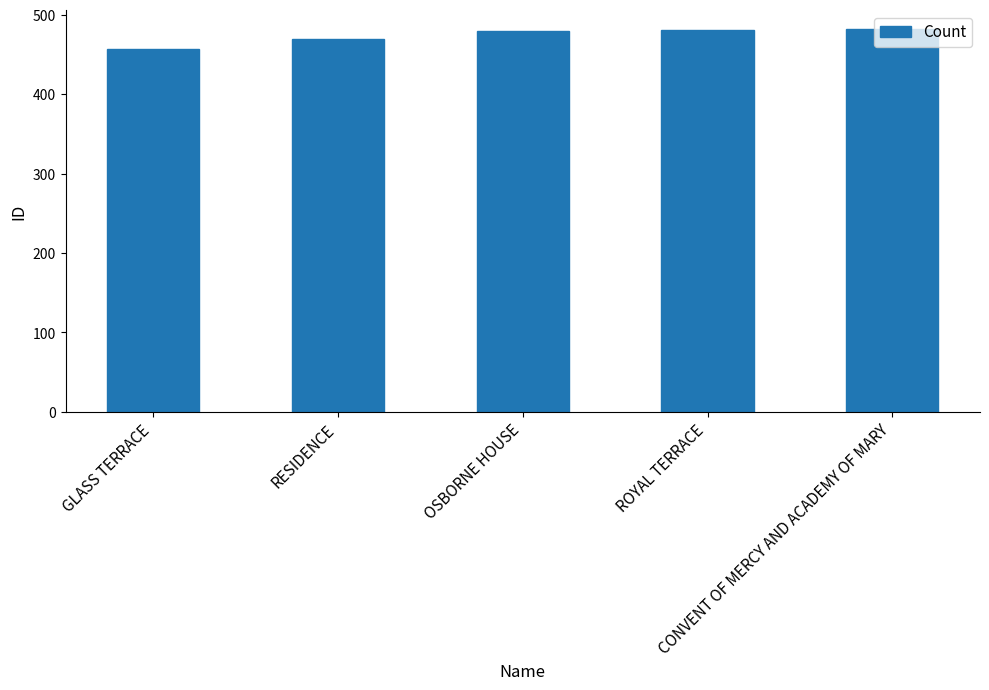

What is the label of the 4th bar from the right?

RESIDENCE